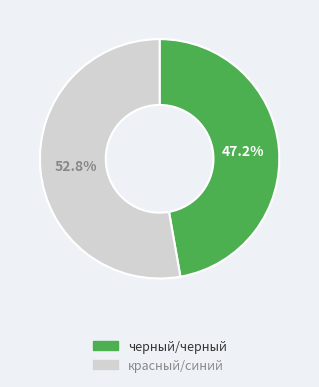

How many segments does this pie chart have?

2